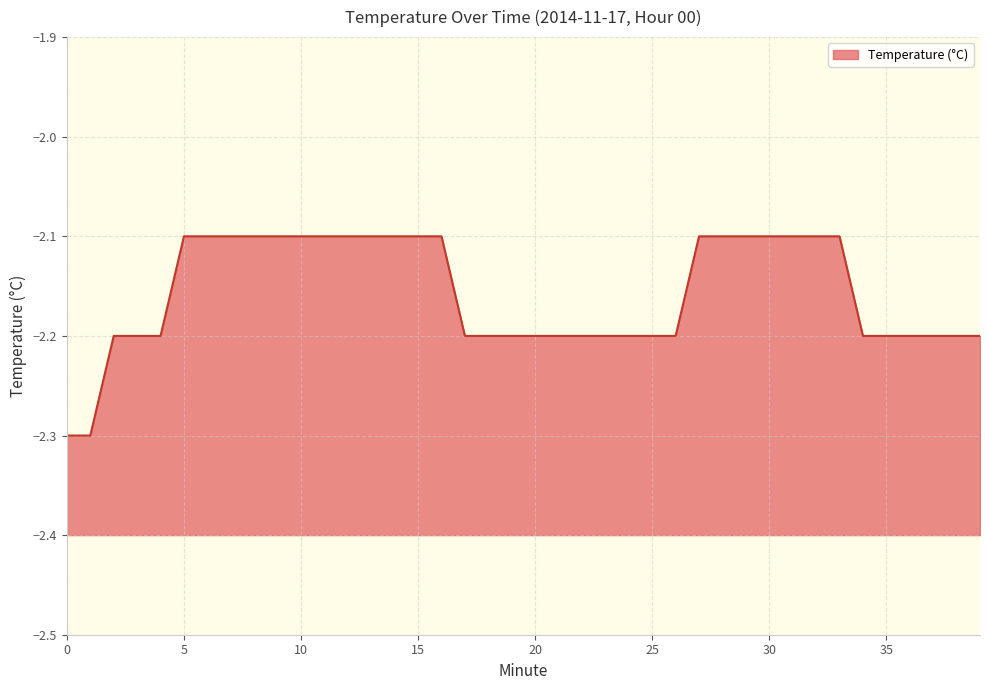

Reading left to right, extract all data points from this chart.

-2.3	-2.3	-2.2	-2.2	-2.2	-2.1	-2.1	-2.1	-2.1	-2.1	-2.1	-2.1	-2.1	-2.1	-2.1	-2.1	-2.1	-2.2	-2.2	-2.2	-2.2	-2.2	-2.2	-2.2	-2.2	-2.2	-2.2	-2.1	-2.1	-2.1	-2.1	-2.1	-2.1	-2.1	-2.2	-2.2	-2.2	-2.2	-2.2	-2.2